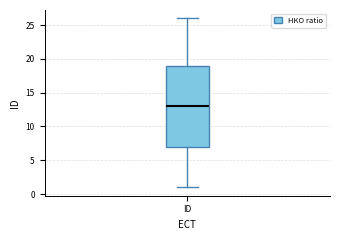

Where does the median line of the box for ID sit on the y-axis? The values are not printed on the chart, so give them approximately, as read against the axis.

13